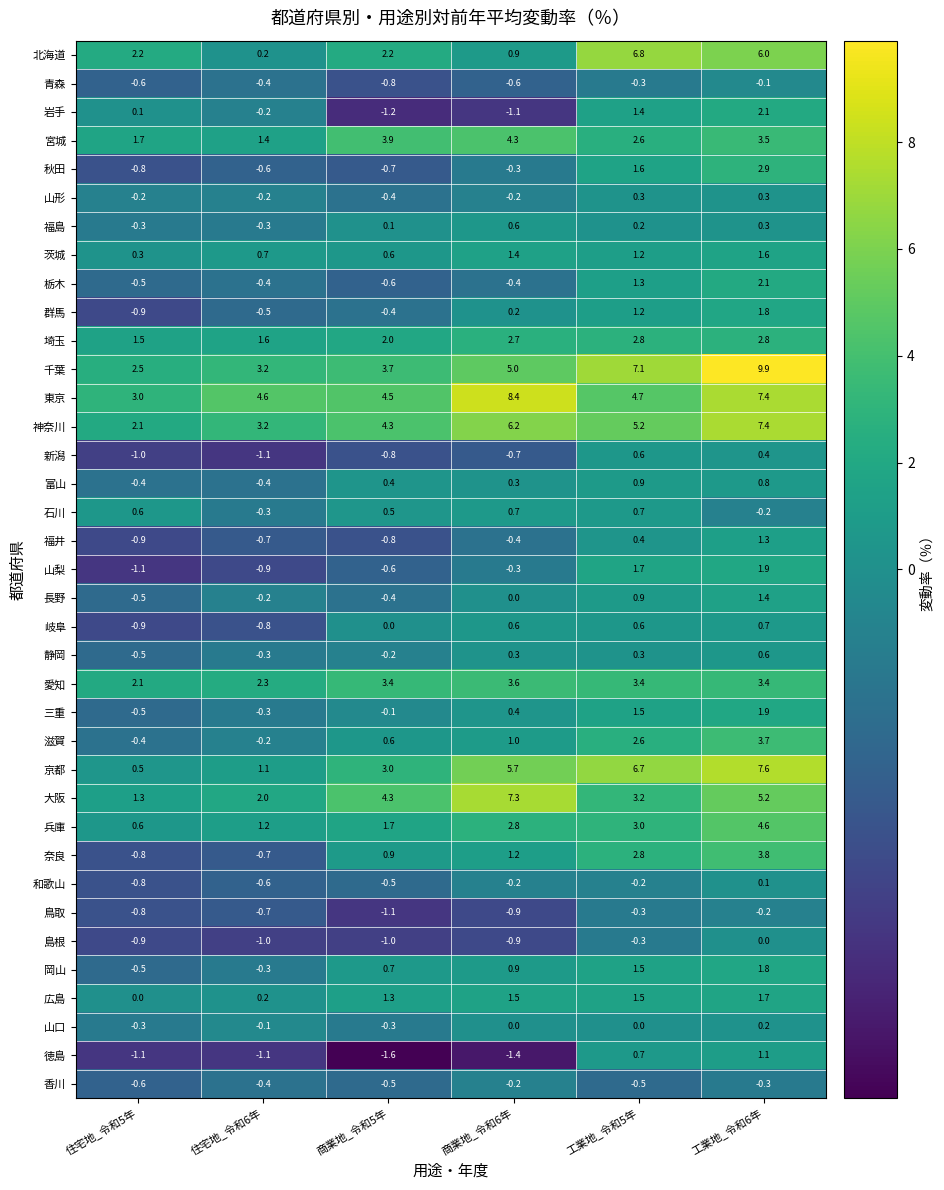

Which series has the largest total across all categories?

東京